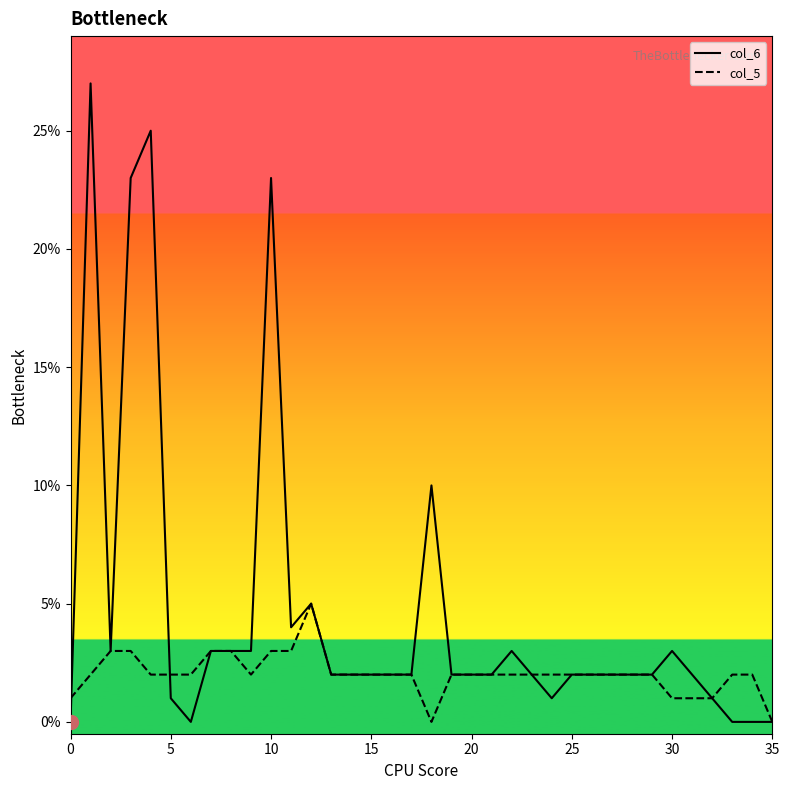

Which series has the widest spread of values?

col_6